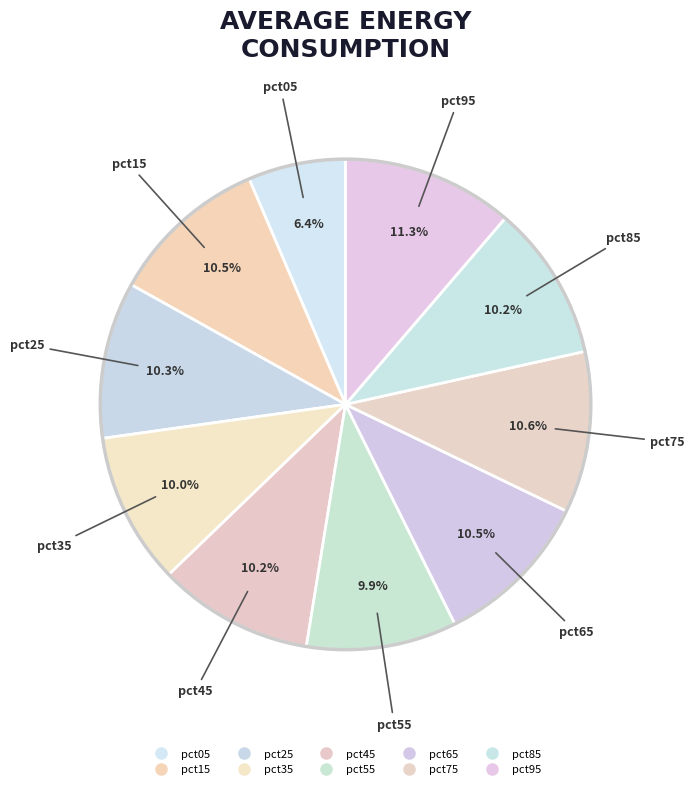

How many segments does this pie chart have?

10